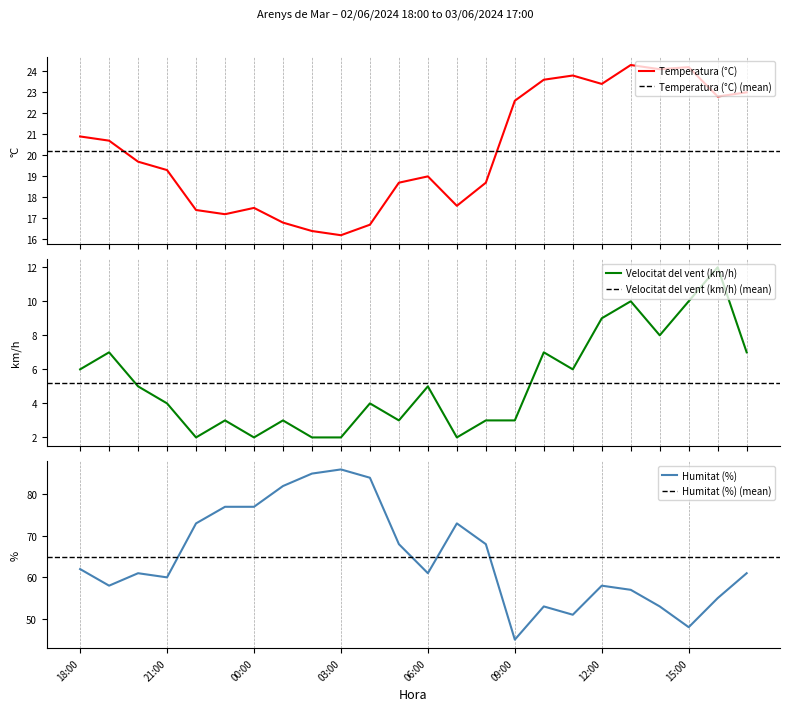

List the series in order of their overall mean, lowest first.

Velocitat del vent (km/h), Temperatura (°C), Humitat (%)